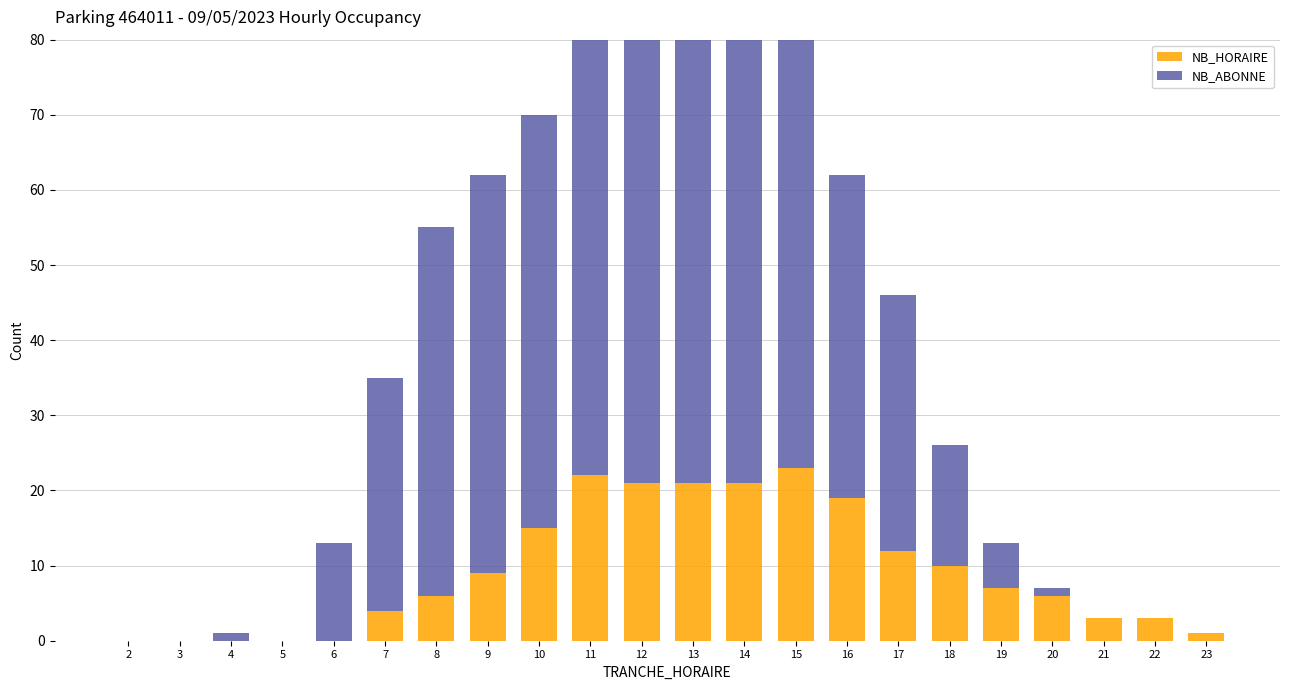

List the series in order of their peak value, highest first.

NB_ABONNE, NB_HORAIRE